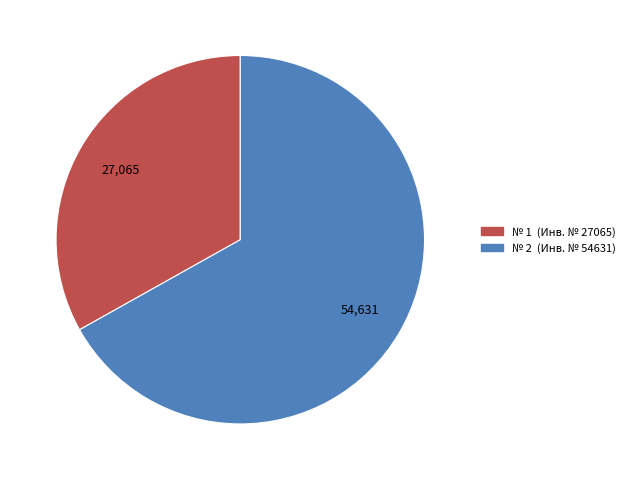

Is there any slice that represents more than half of the pie?

Yes